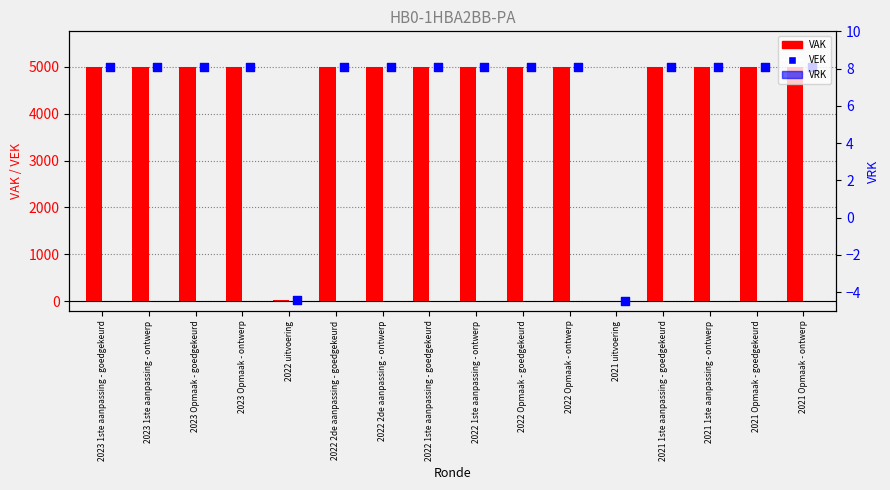

What is the total value across all series at 2021 Opmaak - ontwerp?

10000